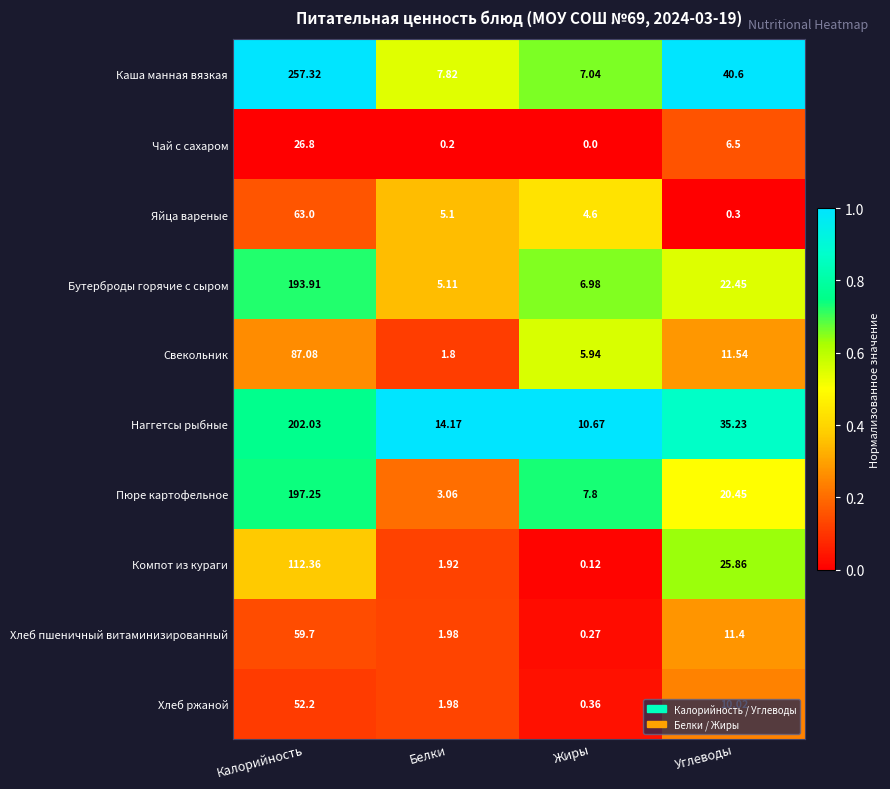

At how many categories does at least one series exceed 0?

4